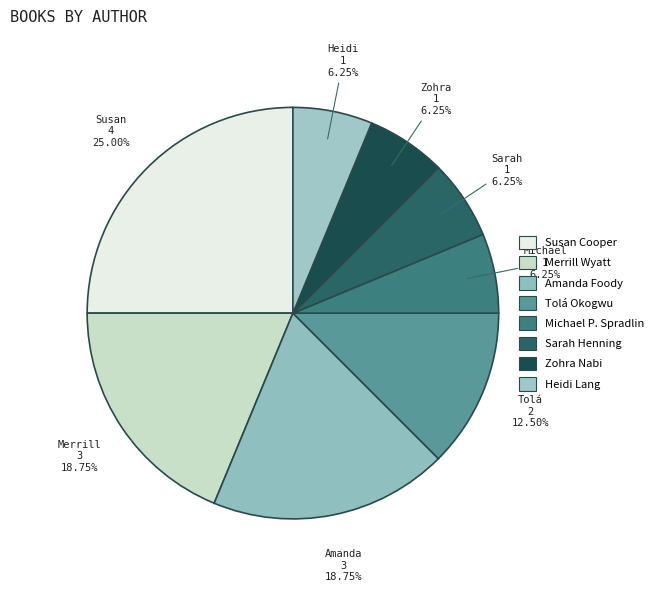

To the nearest percent, what portion does Michael P. Spradlin represent?

6%